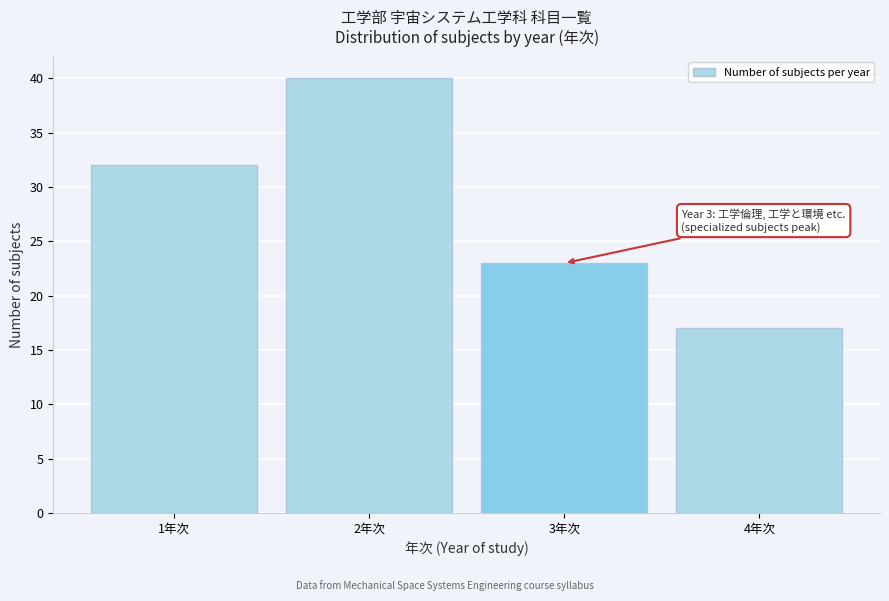

Reading right to left, extract all data points from this chart.

4年次=17	3年次=23	2年次=40	1年次=32